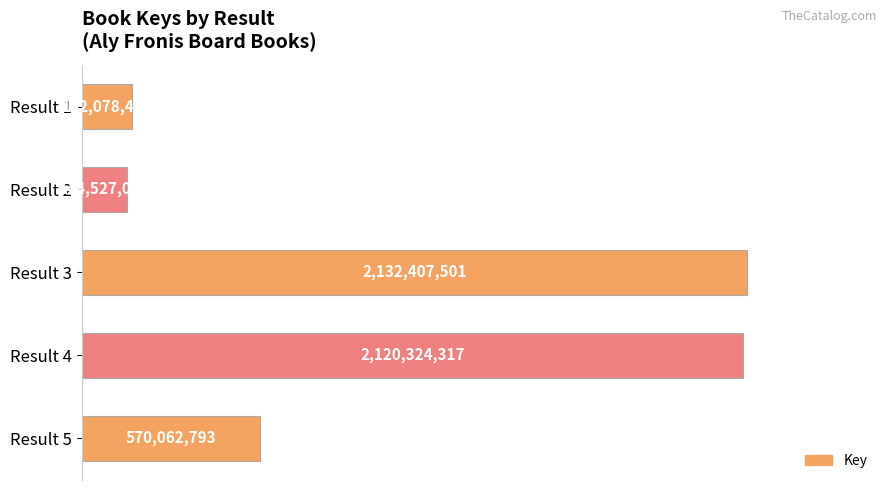

Does the chart contain any negative values?

No